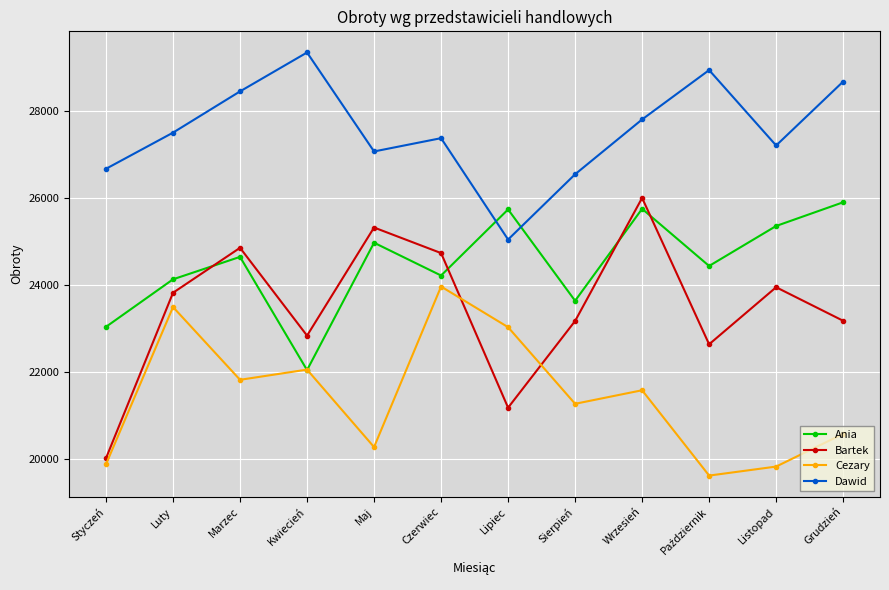

Is the value of Cezary at Listopad greater than the value of Ania at Wrzesień?

No